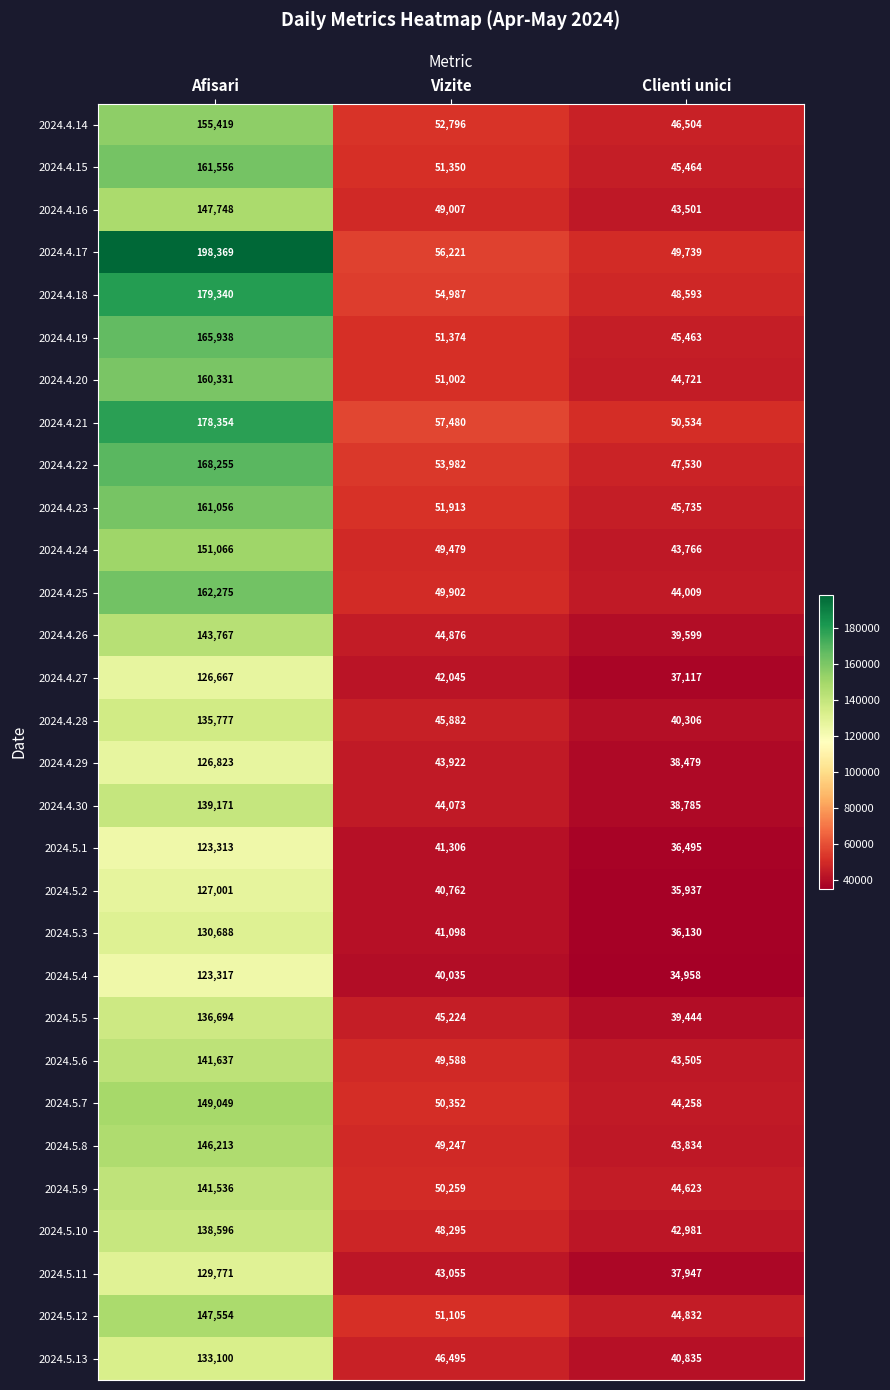

At which category is the sum across all series the highest?

Afisari